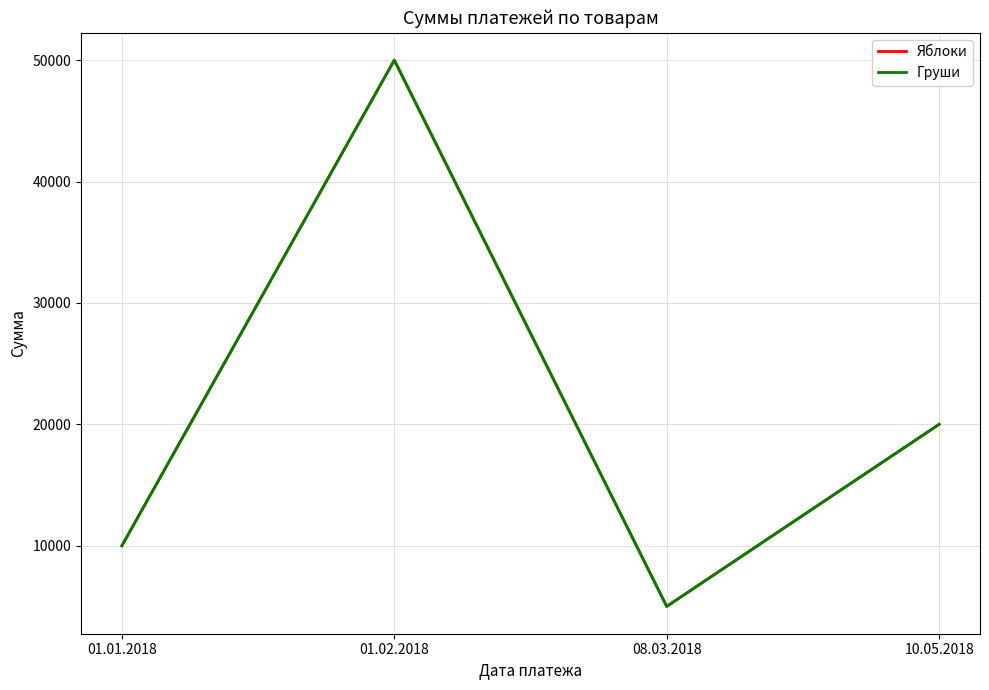

Between 01.01.2018 and 01.02.2018, which series saw the biggest shift?

Яблоки